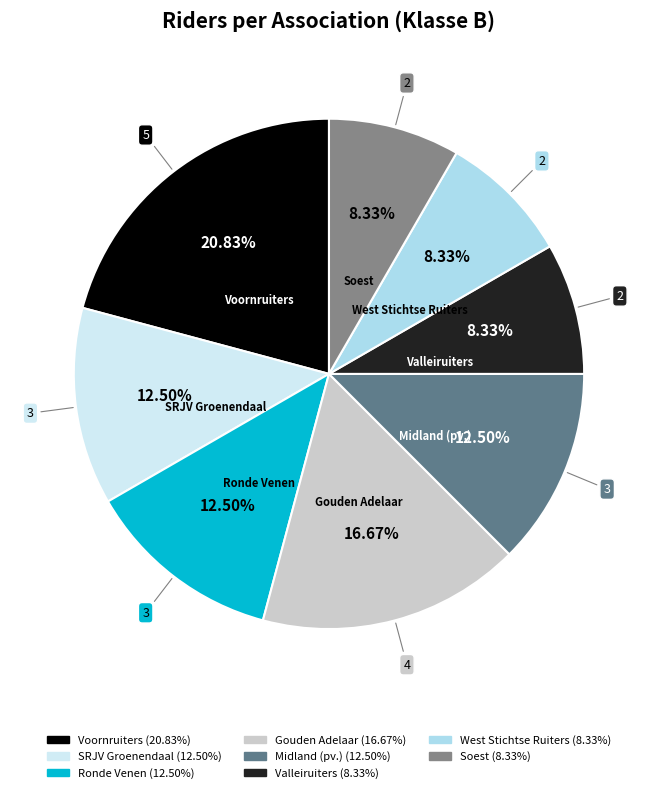

To the nearest percent, what is the average slice percentage?

12%